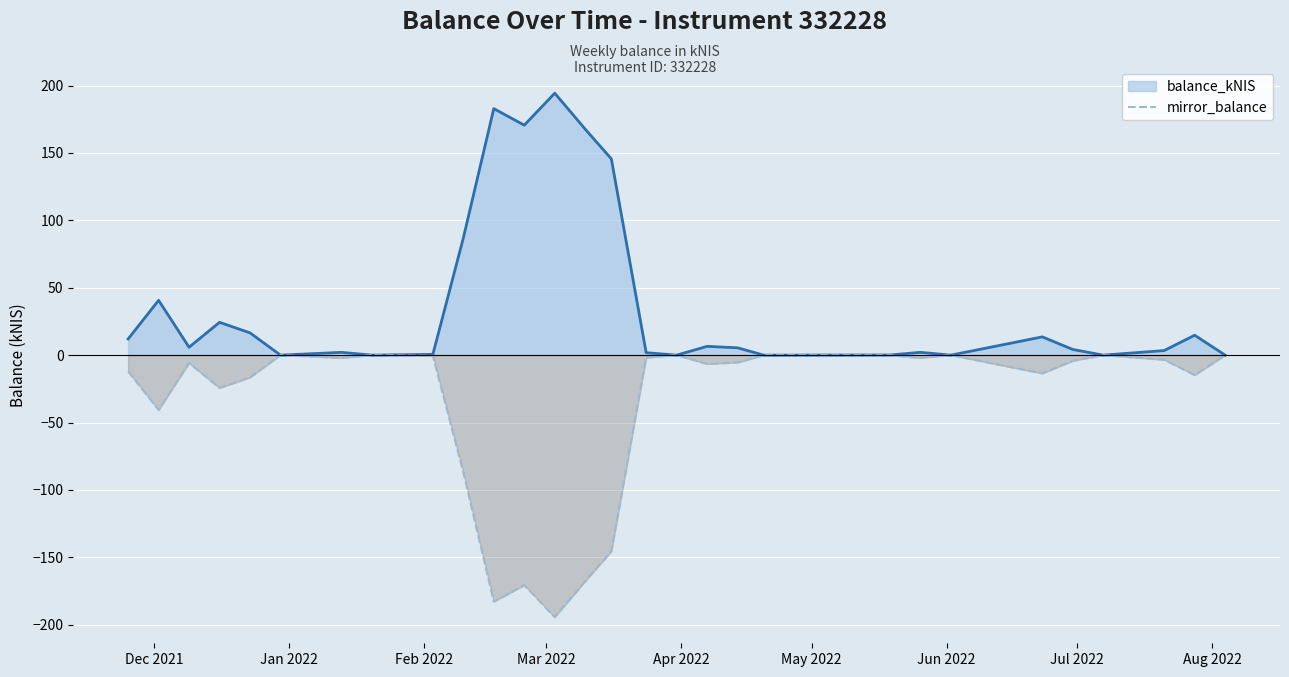

Reading right to left, what are all the values shown in this chart?

0.0	-14.8	-3.4	0.0	-4.2	-13.6	0.0	-2.1	-0.1	0.0	-5.4	-6.5	0.0	-1.8	-145.6	-167.7	-194.4	-170.6	-182.9	-86.9	-0.6	0.0	-2.1	0.0	-16.5	-24.4	-5.9	-40.7	-12.0